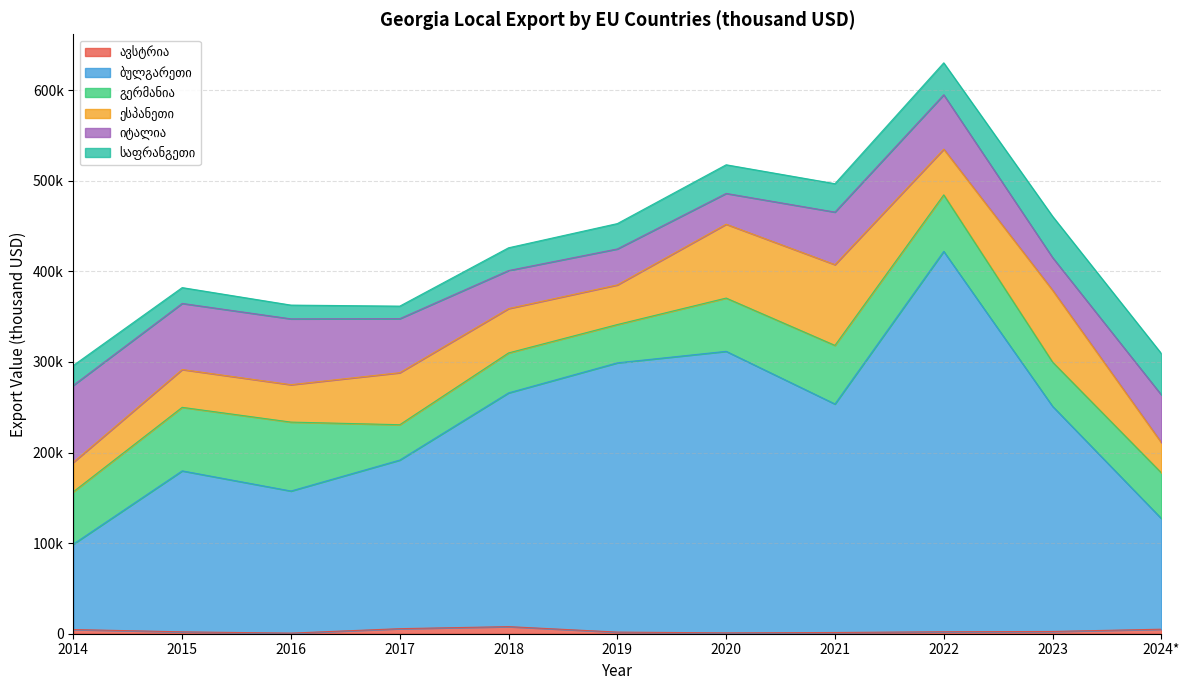

What is the sum of the ავსტრია values at 2015 and 2024*?

7073.1